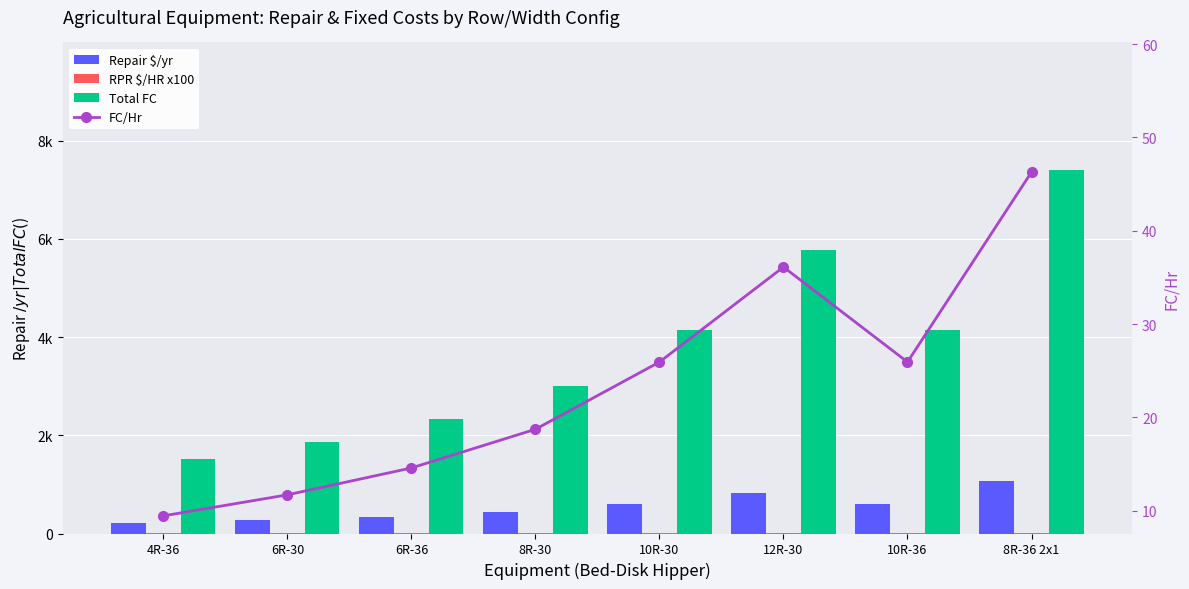

What position from the right is 8R-36 2x1?

1